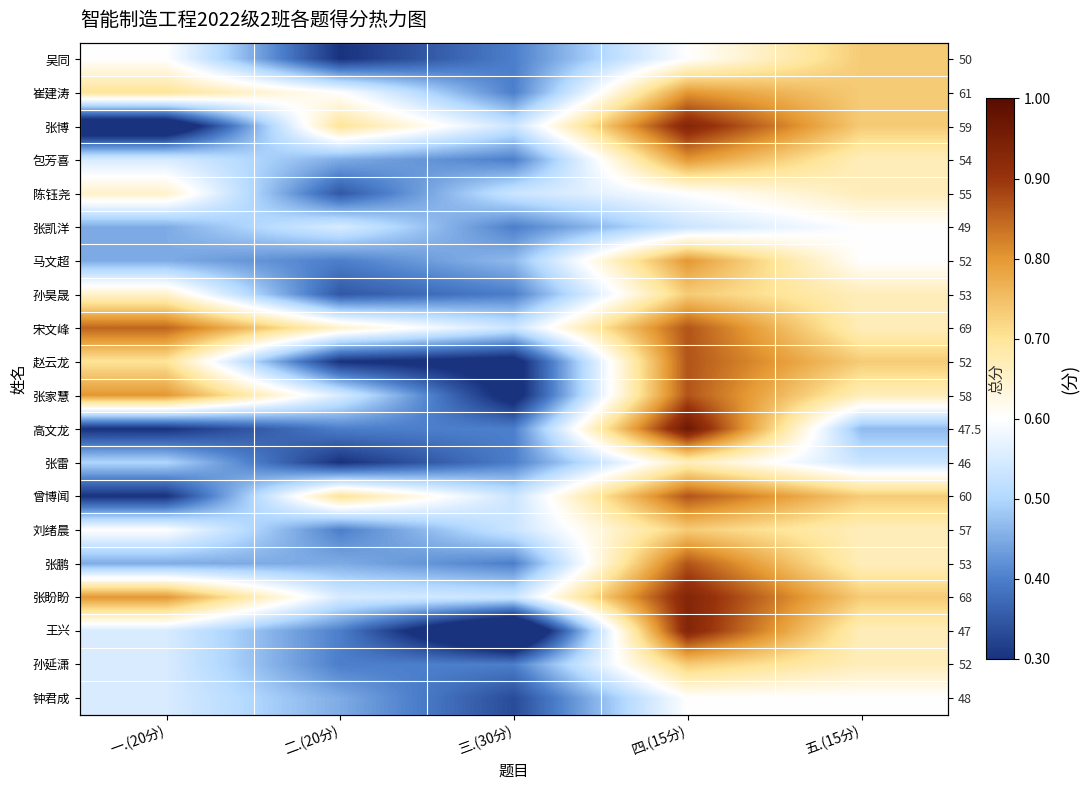

How many categories are shown in the chart?

5